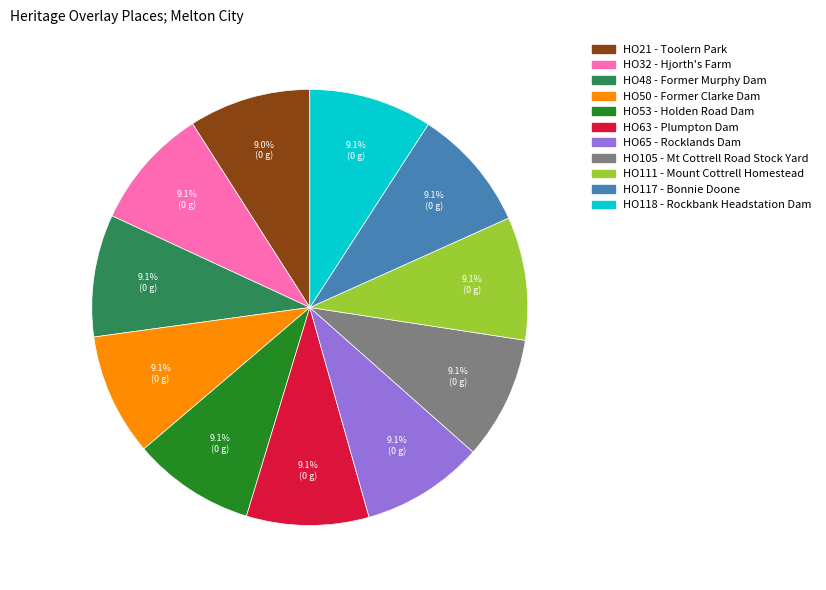

What is the total percentage of HO63 - Plumpton Dam and HO117 - Bonnie Doone?

18.2%